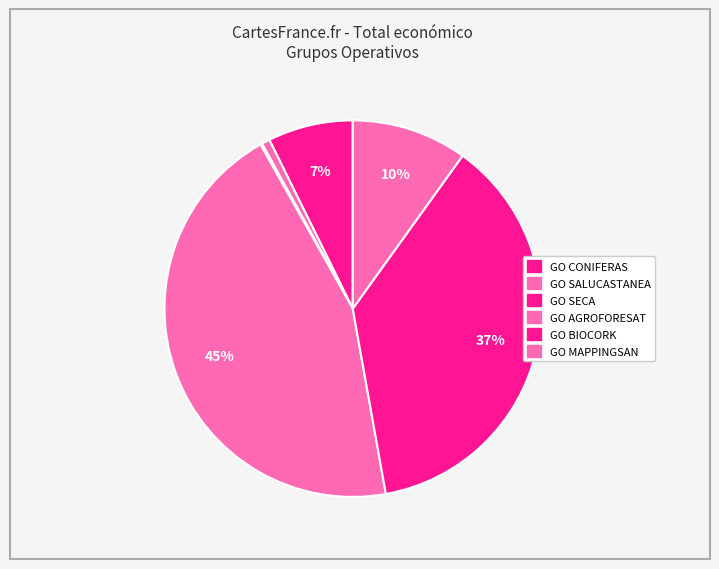

The GO SALUCASTANEA slice represents 1% of the pie. True or false?

True